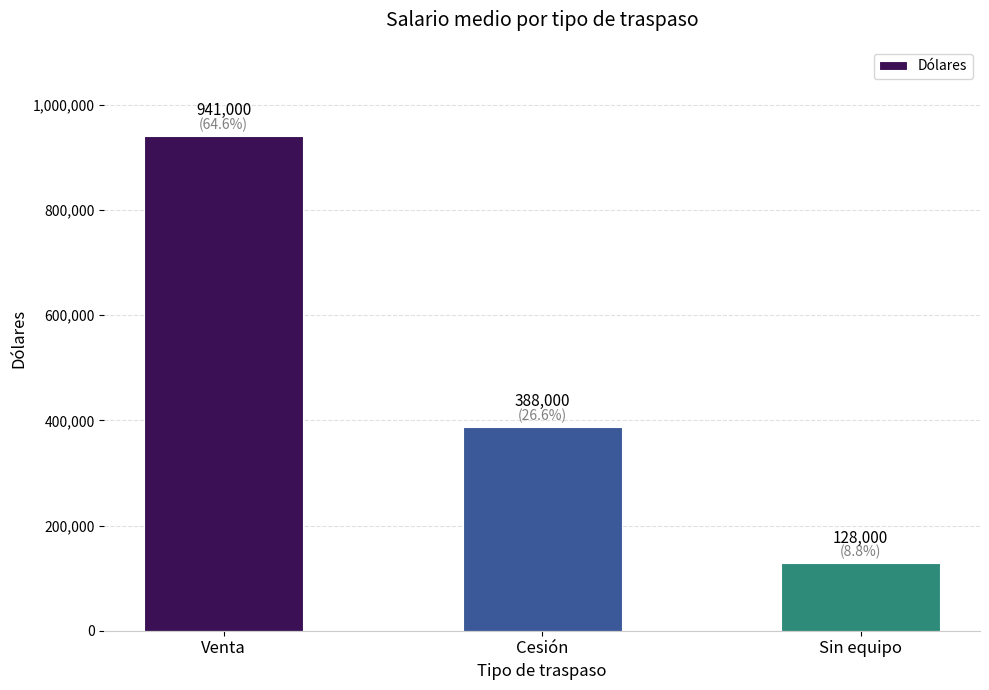

Reading right to left, list all the values displayed in this chart.

128000	388000	941000